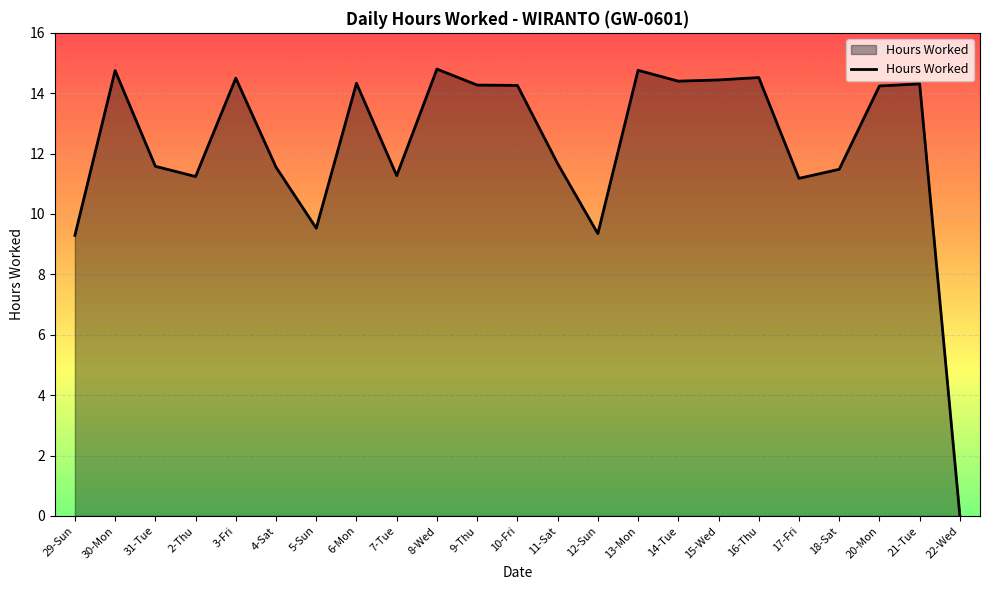

The chart shows a value of 24.3 at 3-Fri. True or false?

False